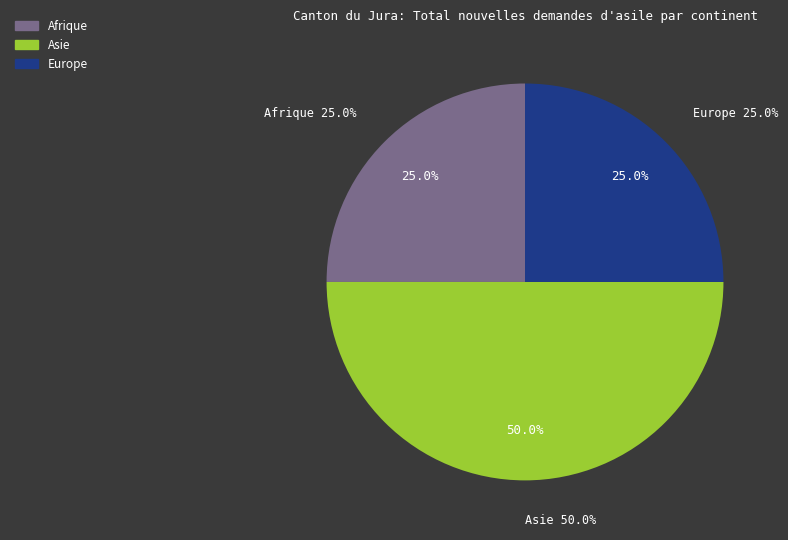

The Amérique slice represents 1% of the pie. True or false?

False